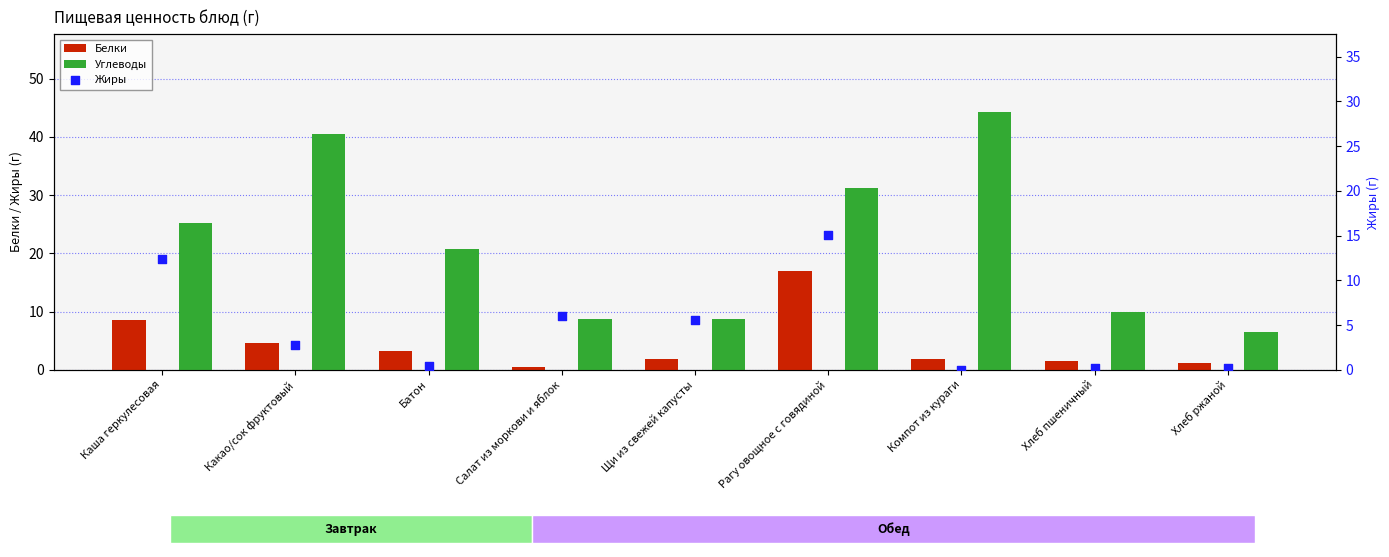

Is the value of Белки at Компот из кураги greater than the value of Углеводы at Компот из кураги?

No